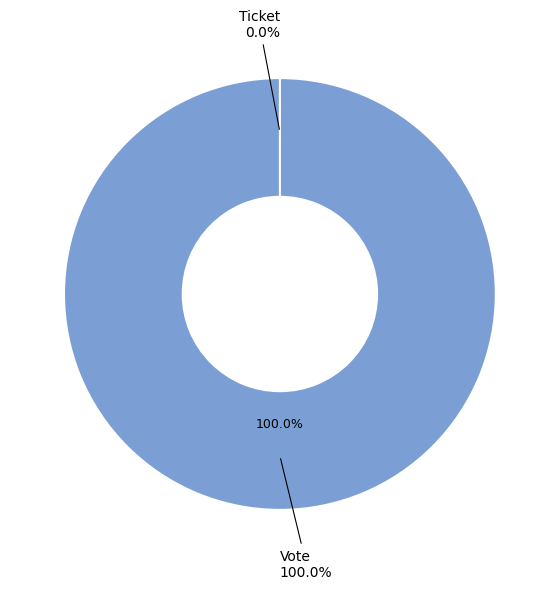

True or false: Vote accounts for 100% of the total.

True